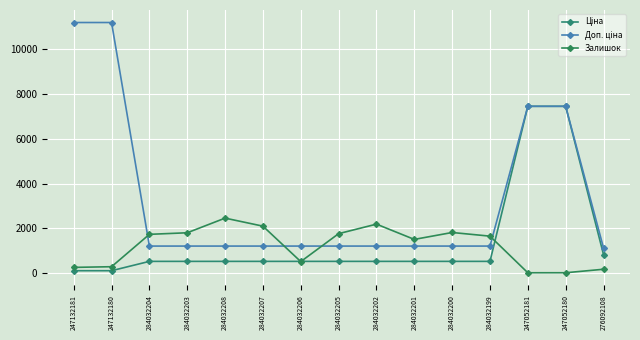

What is the label of the 7th point from the left?

284032206